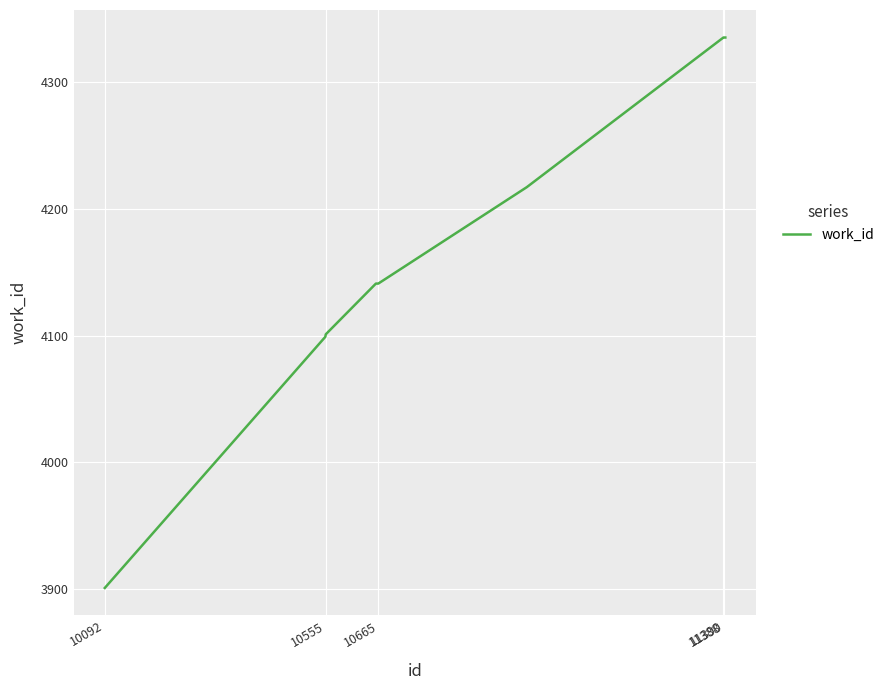

Reading left to right, what are all the values shown in this chart?

3901	4099	4101	4141	4141	4217	4335	4335	4335	4335